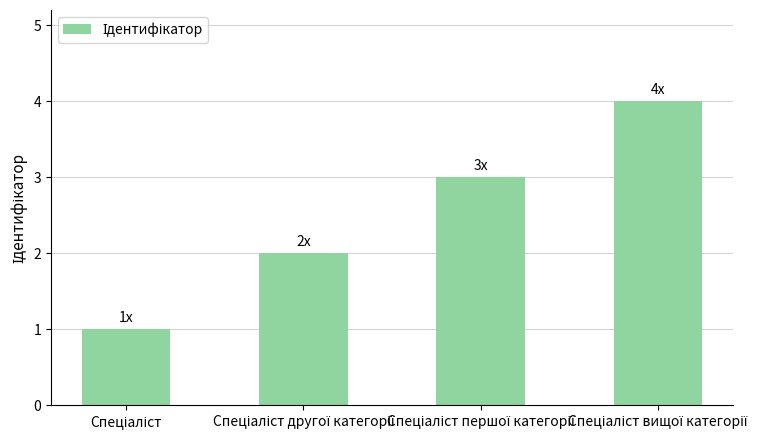

What is the difference between the maximum and minimum values?

3